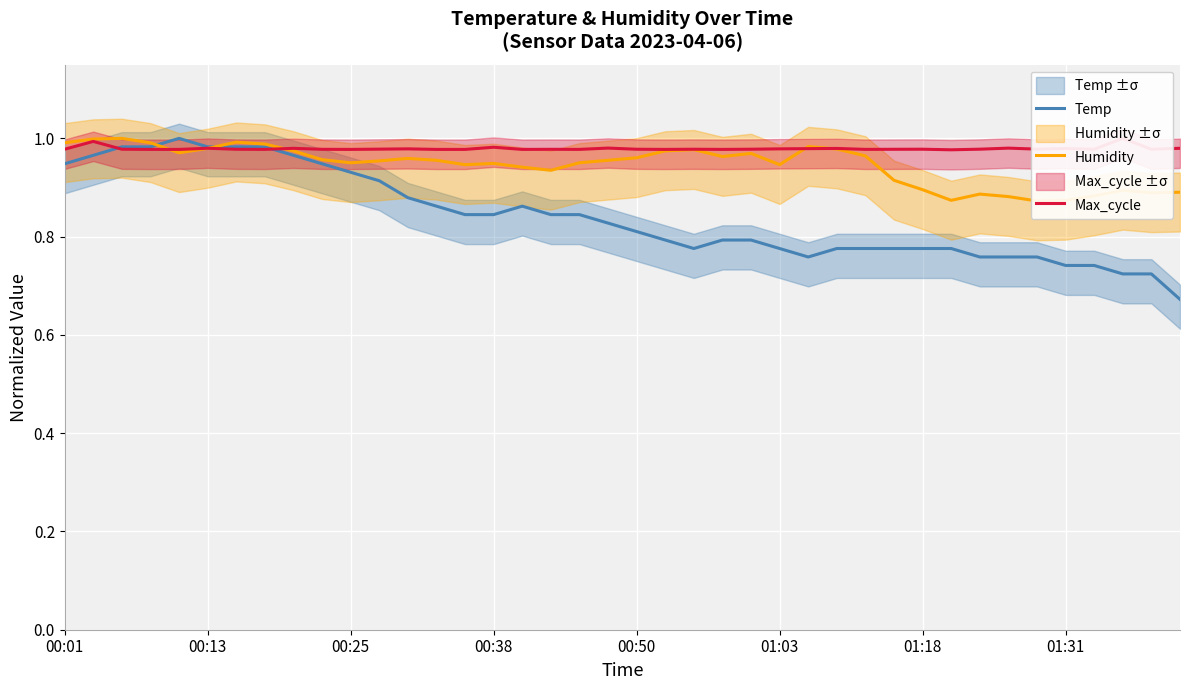

What is the label of the 8th point from the right?

32